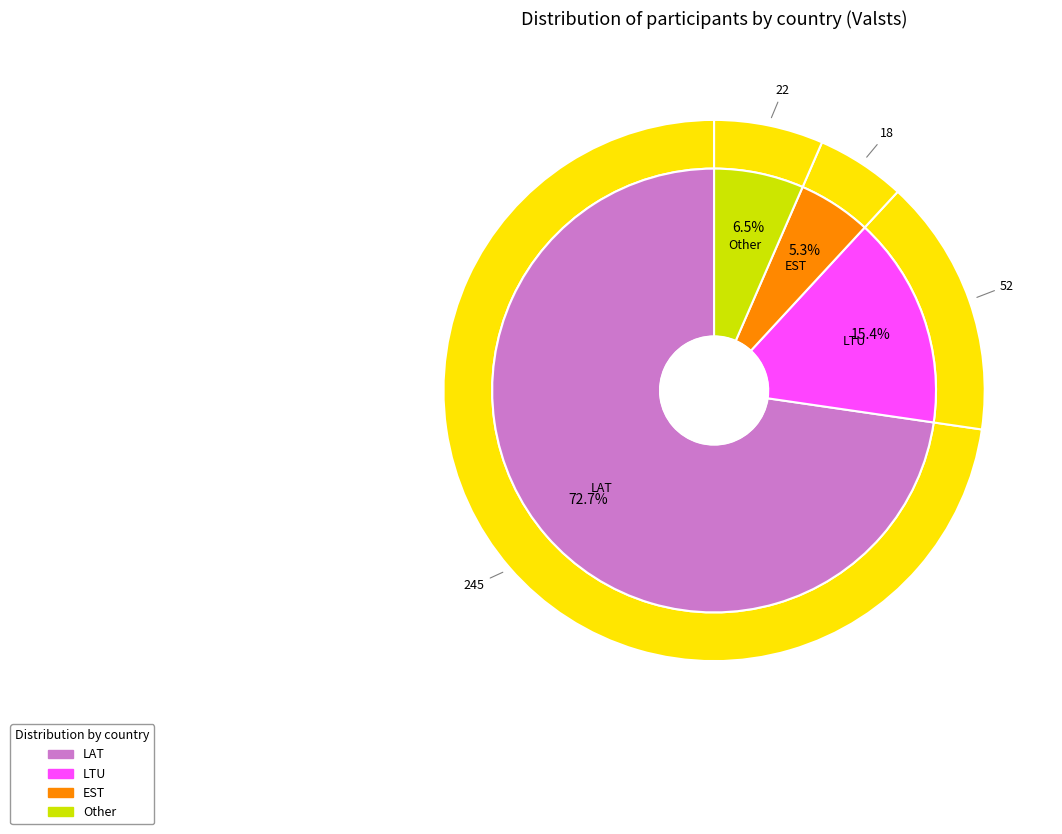

To the nearest percent, what percentage of the pie is LTU?

15%